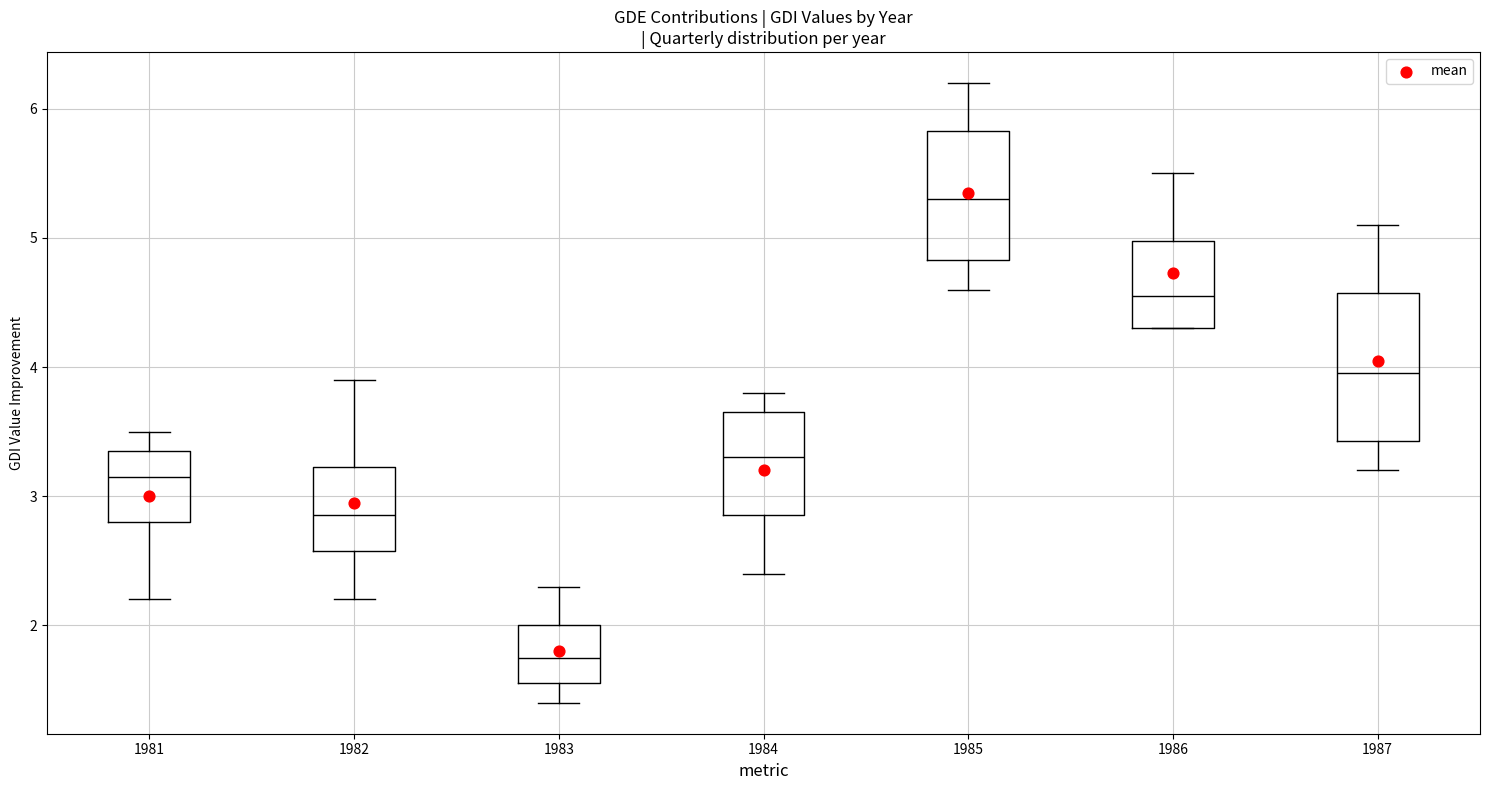

Reading left to right, transcribe this box plot: for each box, give where its median line is, the range the box spans, and where its two whiskers end, as read against the y-axis. The values are not printed on the chart, so give them approximately, as read against the axis.

1981: median 3.2, box 2.8 to 3.4, whiskers 2.2 to 3.5
1982: median 2.9, box 2.6 to 3.2, whiskers 2.2 to 3.9
1983: median 1.8, box 1.6 to 2.0, whiskers 1.4 to 2.3
1984: median 3.3, box 2.9 to 3.7, whiskers 2.4 to 3.8
1985: median 5.3, box 4.8 to 5.8, whiskers 4.6 to 6.2
1986: median 4.6, box 4.3 to 5.0, whiskers 4.3 to 5.5
1987: median 4.0, box 3.4 to 4.6, whiskers 3.2 to 5.1